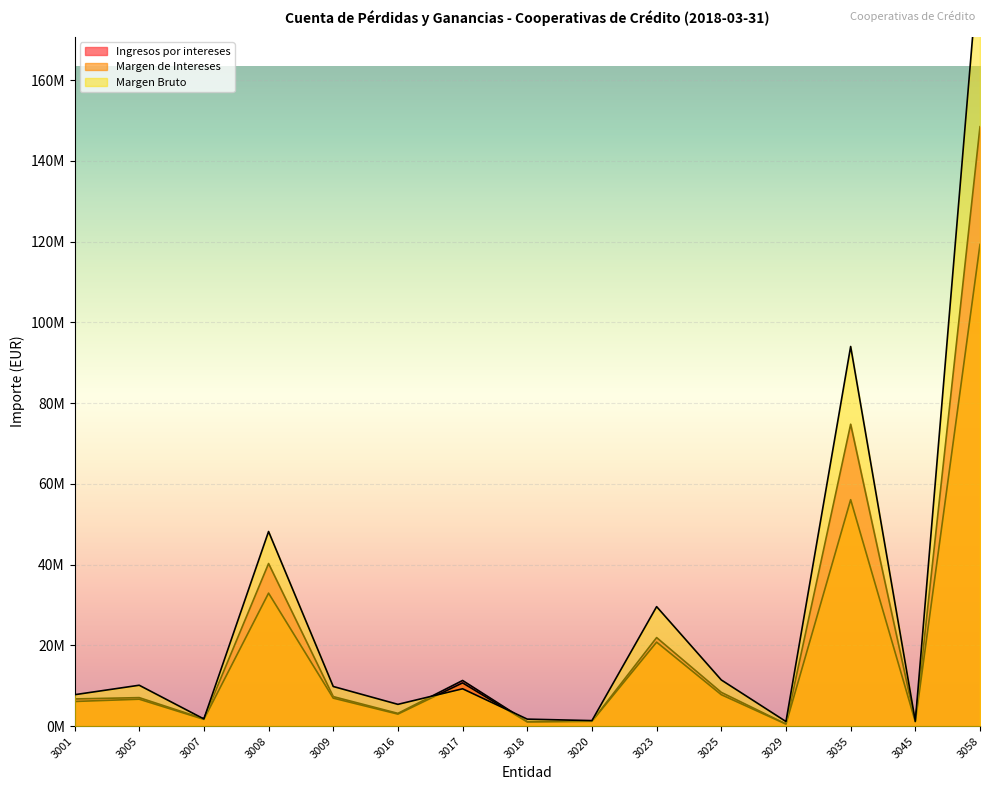

Rank the series by their maximum value, from highest to lowest.

Margen Bruto, Ingresos por intereses, Margen de Intereses